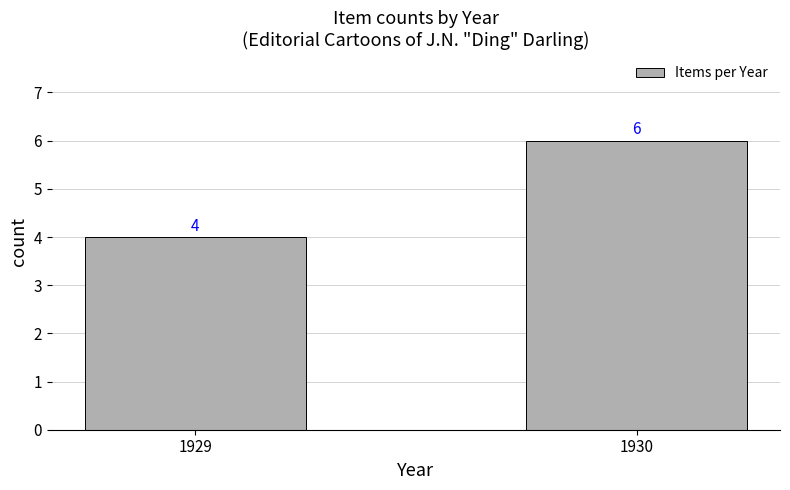

Reading right to left, what are all the values shown in this chart?

6	4